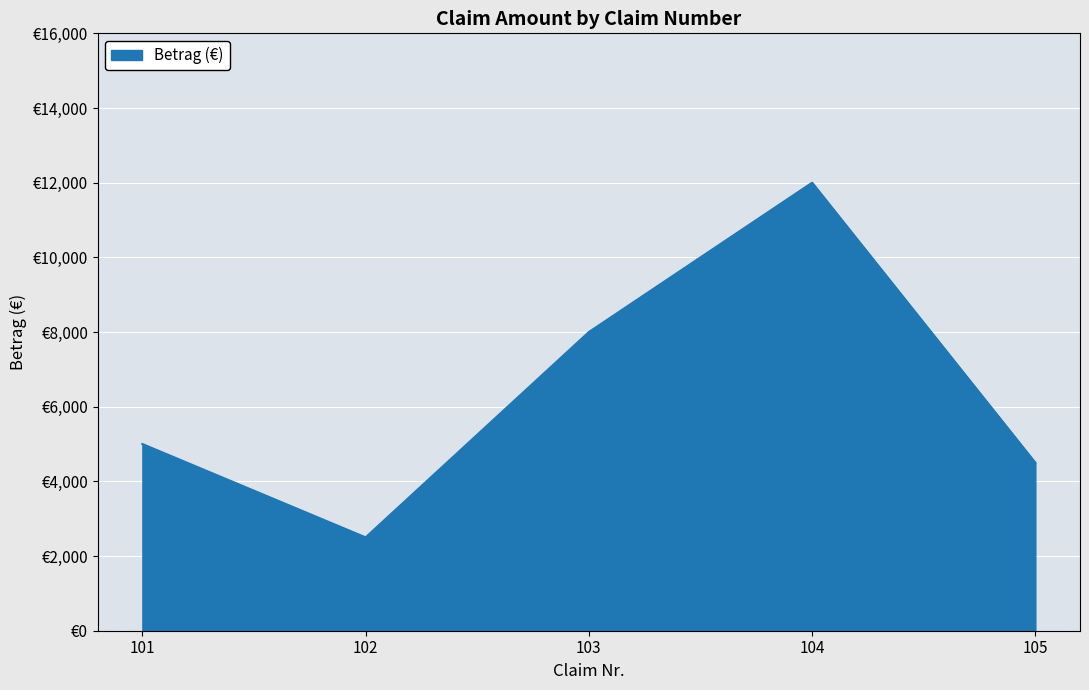

True or false: the data has more than 1 interior local peaks.

False